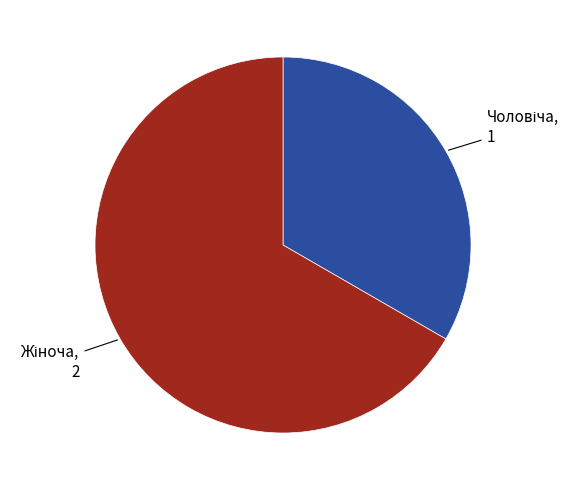

How many segments does this pie chart have?

2